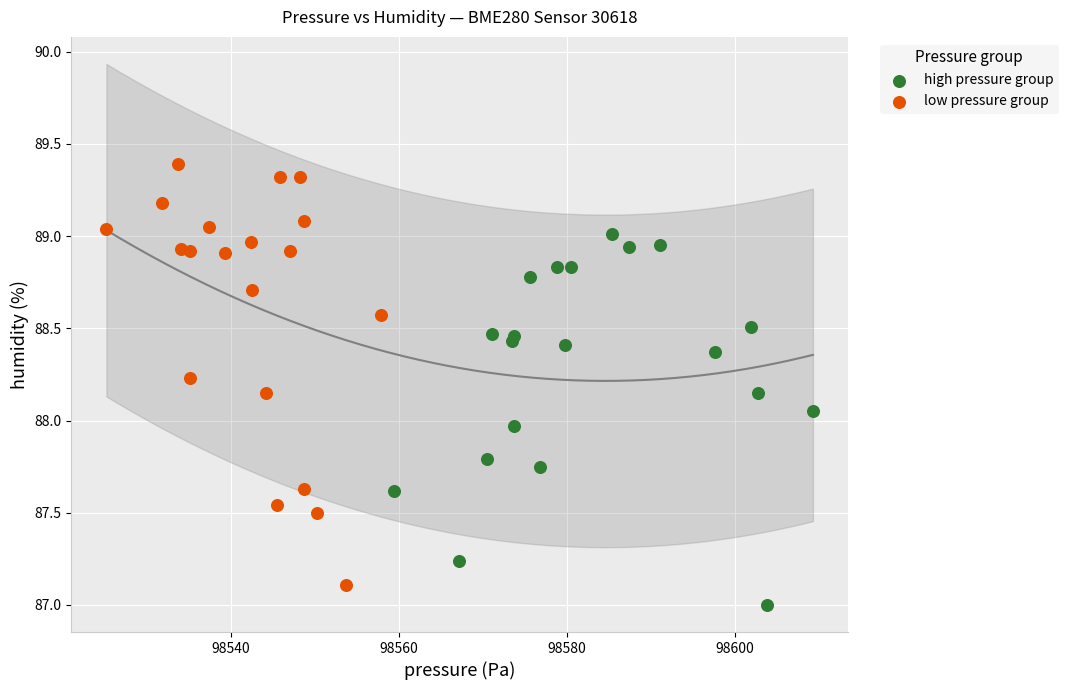

Which series contains the lowest Y value?

high pressure group